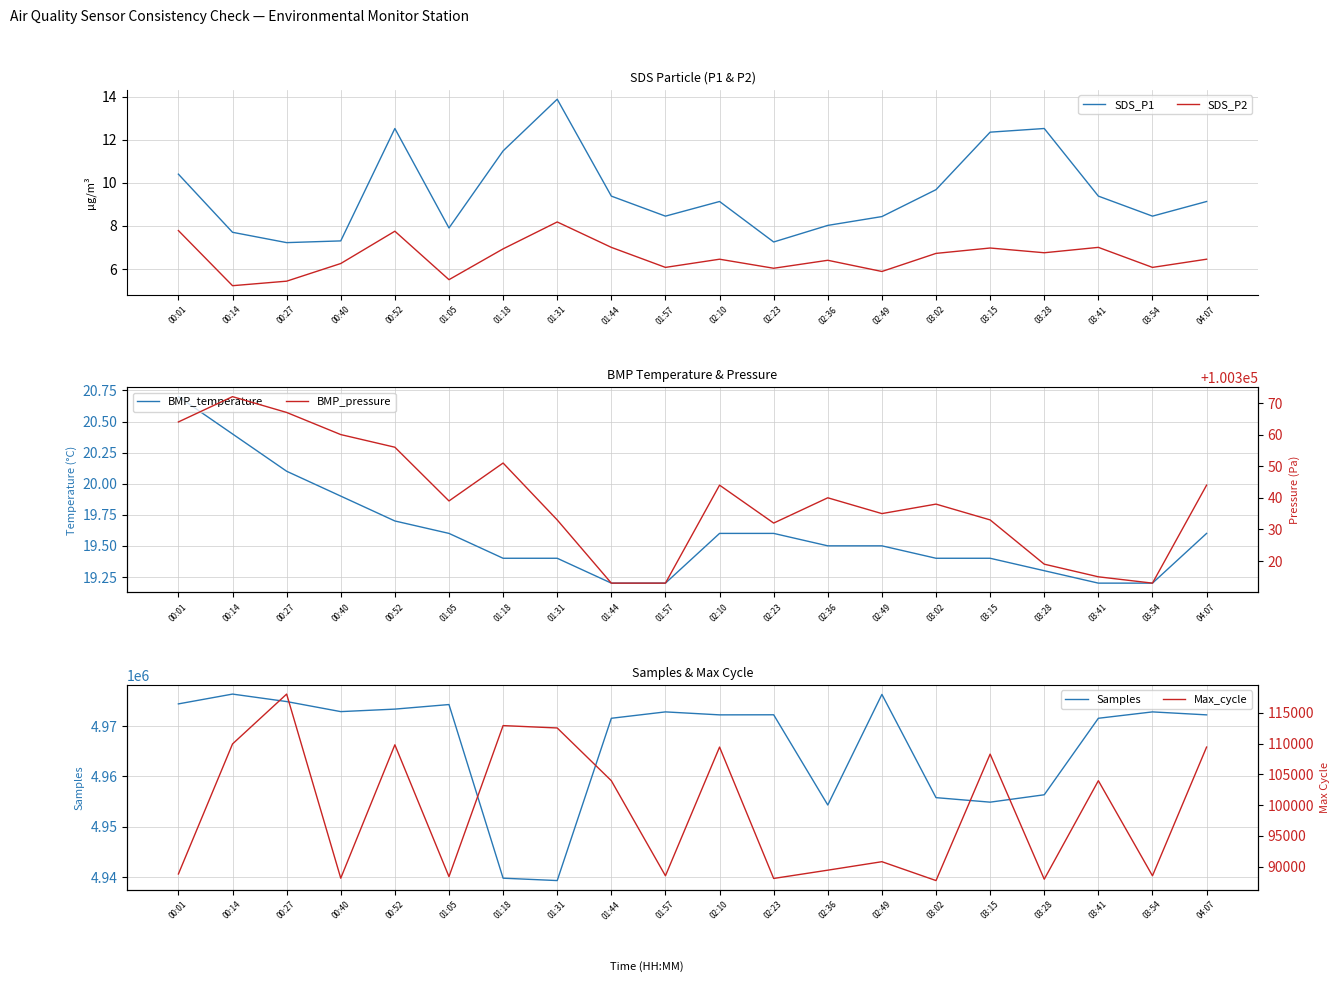

Reading right to left, what are all the values shown in this chart?

SDS_P1: 9.1	8.4	9.4	12.5	12.3	9.7	8.4	8.0	7.2	9.1	8.4	9.4	13.9	11.5	7.9	12.5	7.3	7.2	7.7	10.4
SDS_P2: 6.5	6.1	7.0	6.8	7.0	6.7	5.9	6.4	6.0	6.5	6.1	7.0	8.2	6.9	5.5	7.8	6.2	5.4	5.2	7.8
BMP_temperature: 19.6	19.2	19.2	19.3	19.4	19.4	19.5	19.5	19.6	19.6	19.2	19.2	19.4	19.4	19.6	19.7	19.9	20.1	20.4	20.7
BMP_pressure: 100344.0	100313.0	100315.0	100319.0	100333.0	100338.0	100335.0	100340.0	100332.0	100344.0	100313.0	100313.0	100333.0	100351.0	100339.0	100356.0	100360.0	100367.0	100372.0	100364.0
Samples: 4972190.0	4972780.0	4971514.0	4956332.0	4954866.0	4955763.0	4976252.0	4954299.0	4972206.0	4972190.0	4972780.0	4971514.0	4939305.0	4939777.0	4974238.0	4973332.0	4972835.0	4974829.0	4976314.0	4974369.0
Max_cycle: 109429.0	88505.0	103963.0	87946.0	108283.0	87727.0	90795.0	89417.0	88070.0	109429.0	88505.0	103963.0	112536.0	112920.0	88366.0	109800.0	88114.0	118045.0	109938.0	88797.0